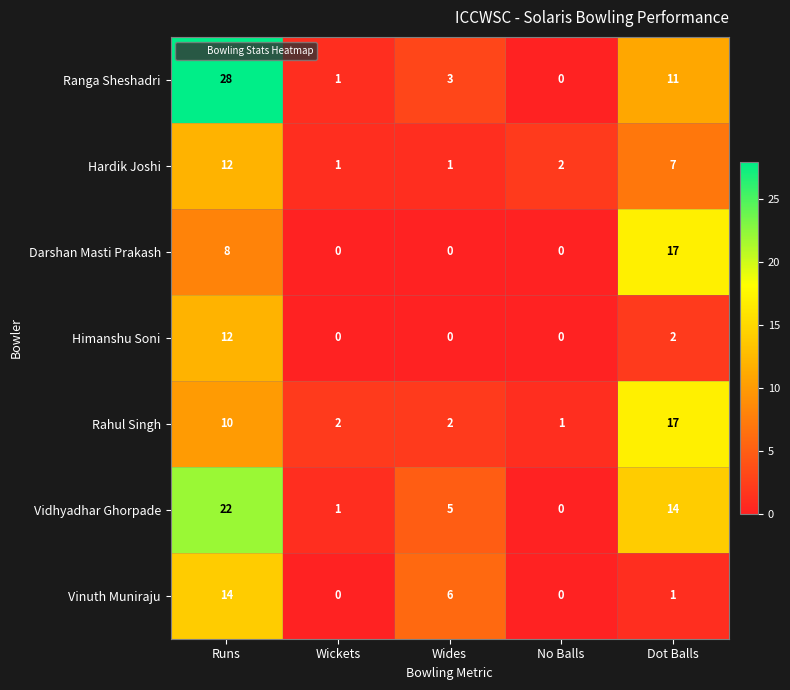

Count the number of categories in the chart.

5